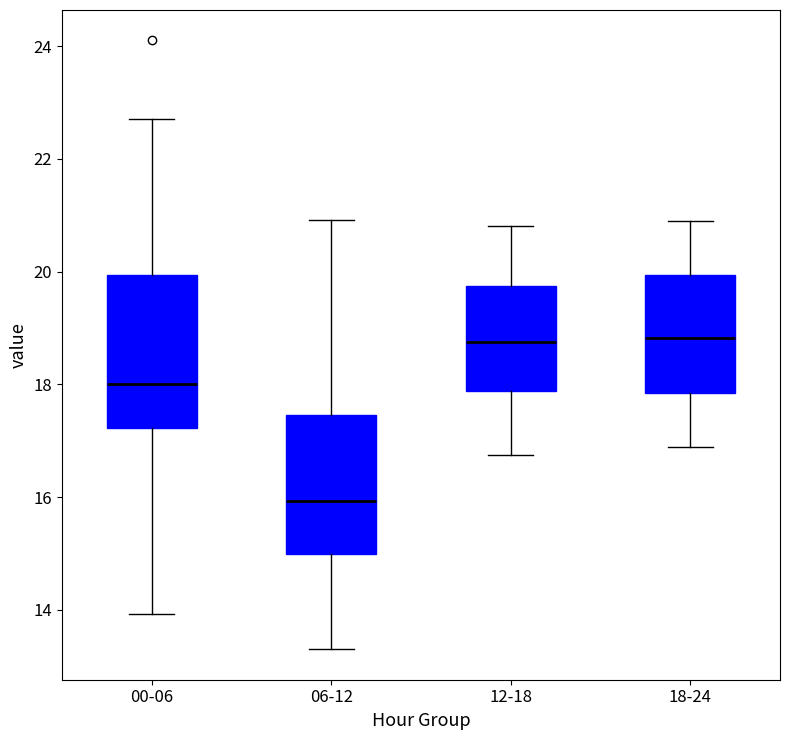

Which box's median line is the lowest?

06-12